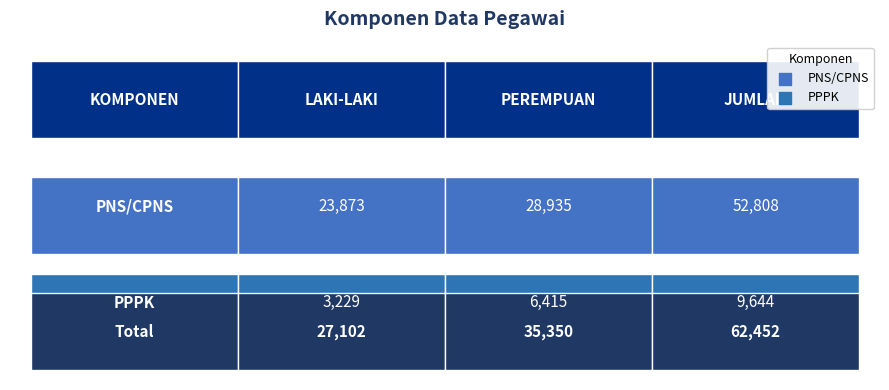

What is the smallest value displayed?

3229